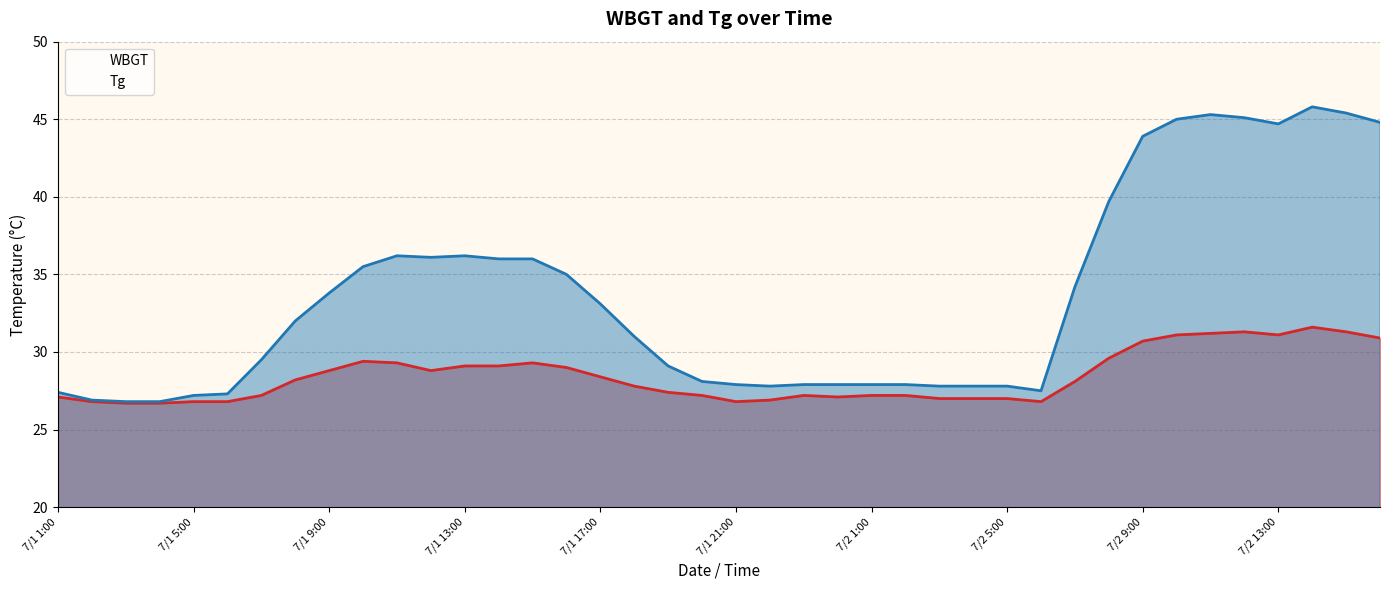

What is the difference between the WBGT values at 7/2 13:00 and 7/2 16:00?

0.2